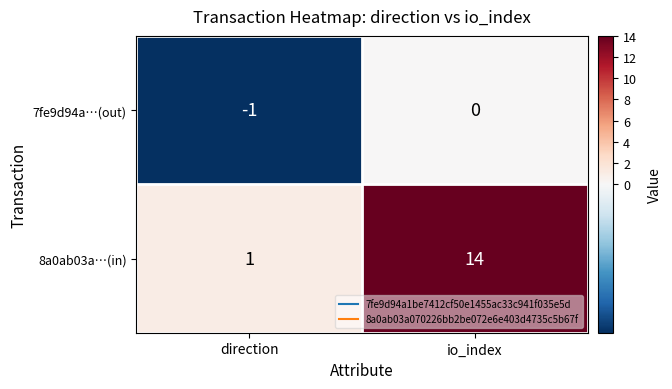

Which series has the largest total across all categories?

8a0ab03a…(in)